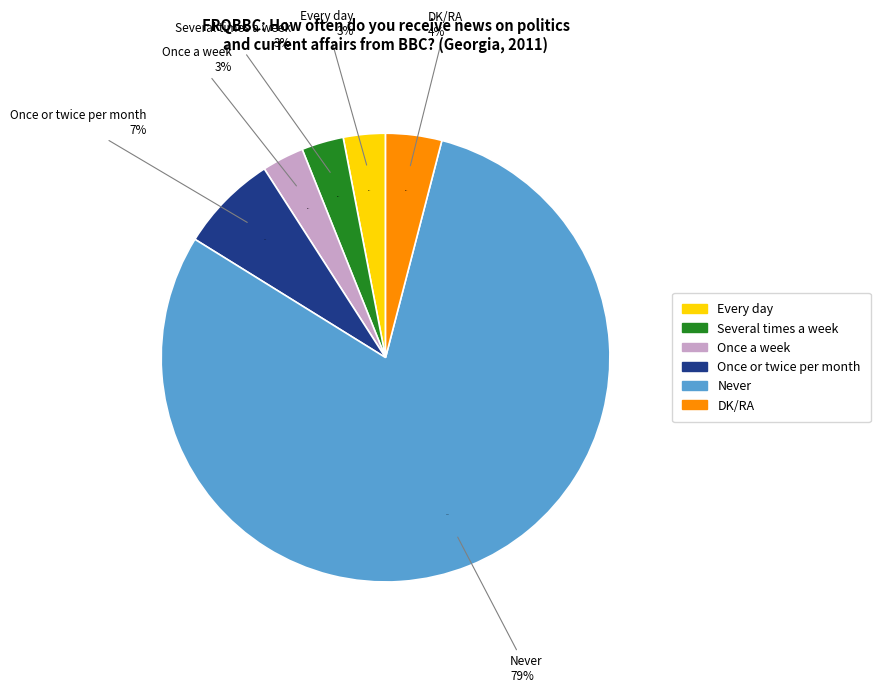

Rank the categories by value from lowest to highest.

Every day, Several times a week, Once a week, DK/RA, Once or twice per month, Never